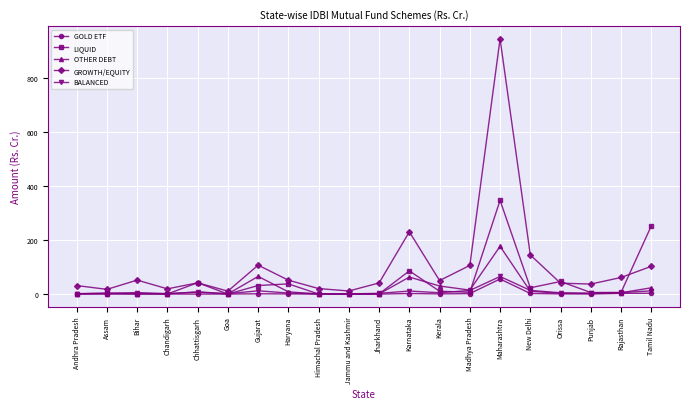

What is the label of the 5th point from the left?

Chhattisgarh